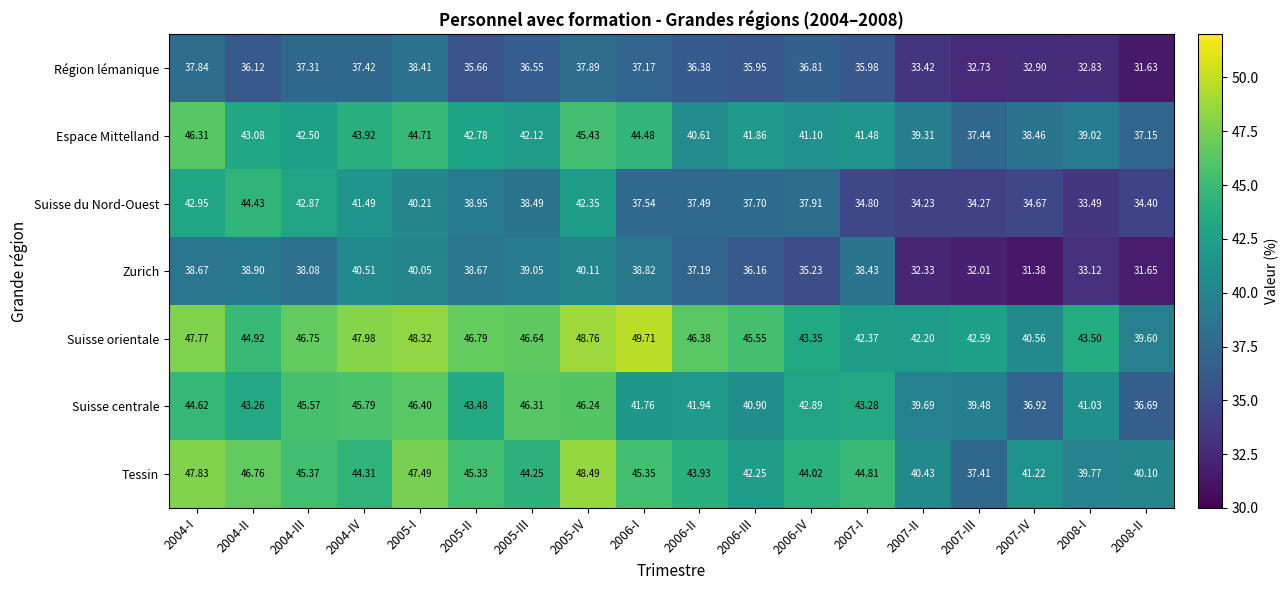

List the series in order of their peak value, lowest first.

Région lémanique, Zurich, Suisse du Nord-Ouest, Espace Mittelland, Suisse centrale, Tessin, Suisse orientale